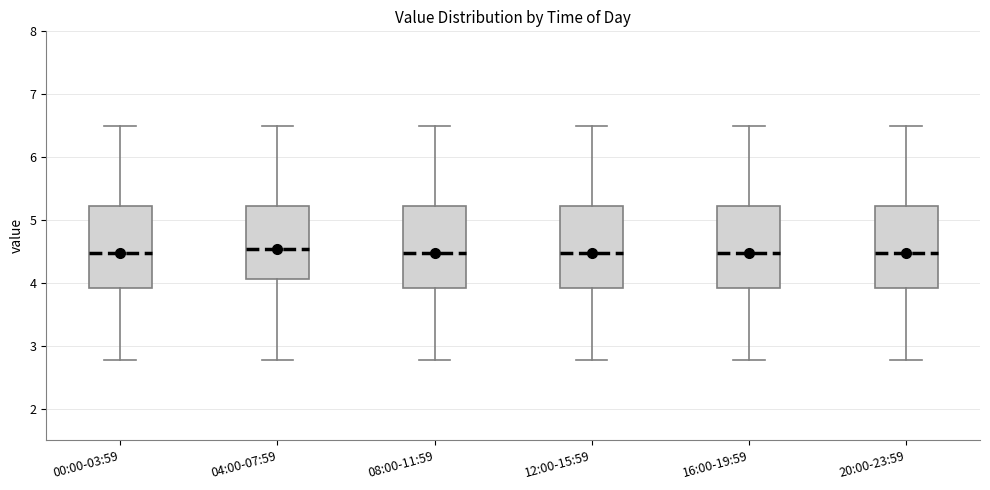

Where is the lower edge of the box for 20:00-23:59 on the y-axis? The values are not printed on the chart, so give them approximately, as read against the axis.

3.9